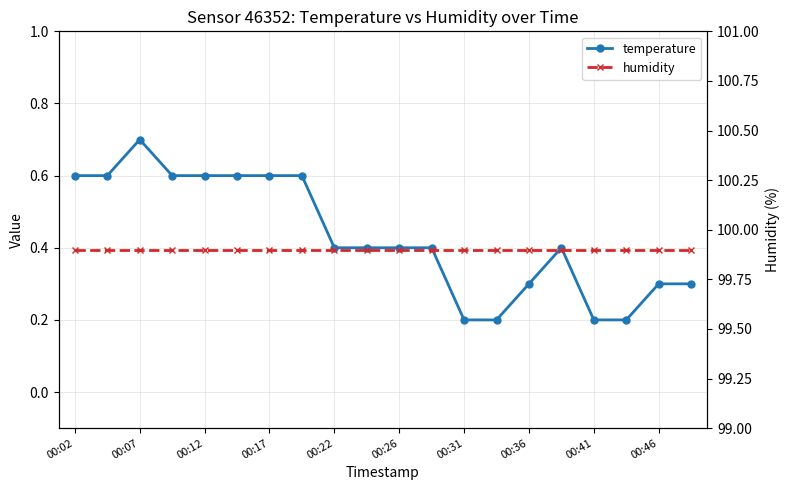

At 00:36, list the series in order from smallest to largest.

temperature, humidity